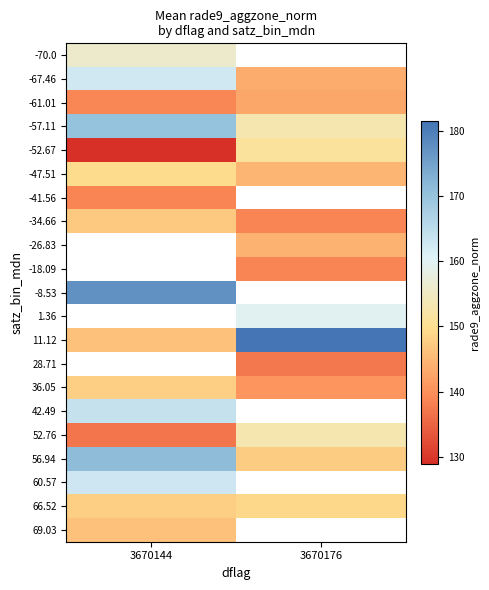

Rank the series by their maximum value, from lowest to highest.

-41.56, -61.01, 69.03, -34.66, 36.05, 66.52, -47.51, -52.67, 52.76, -70.0, -67.46, 60.57, -57.11, -26.83, -18.09, 42.49, 56.94, -8.53, 1.36, 11.12, 28.71